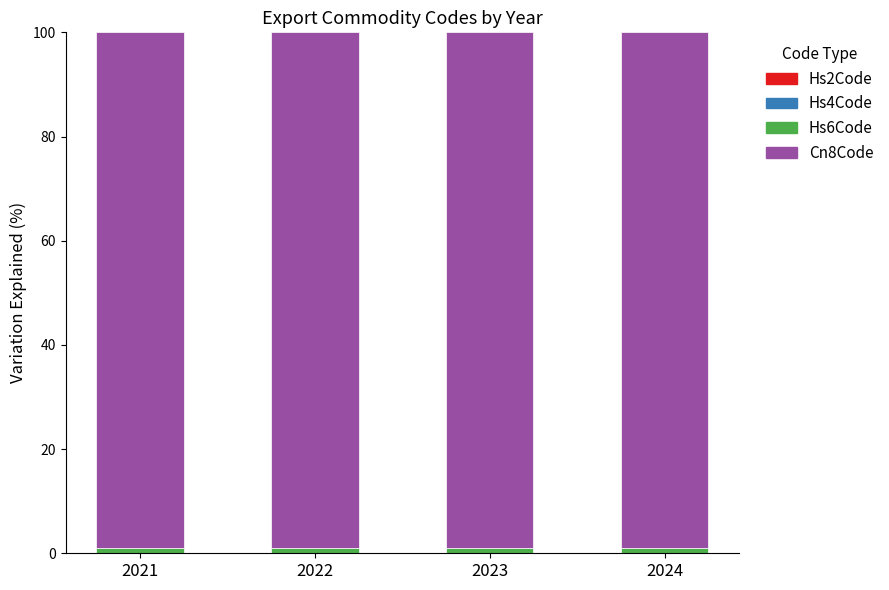

Between 2022 and 2024, which series saw the biggest shift?

Hs4Code